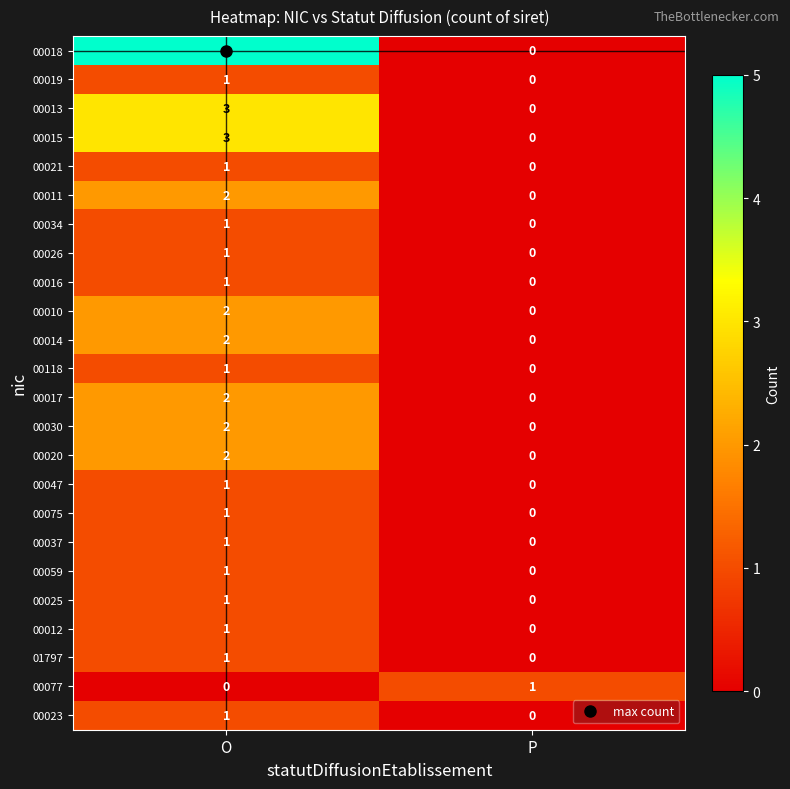

At which label is 00013 closest to 1?

P